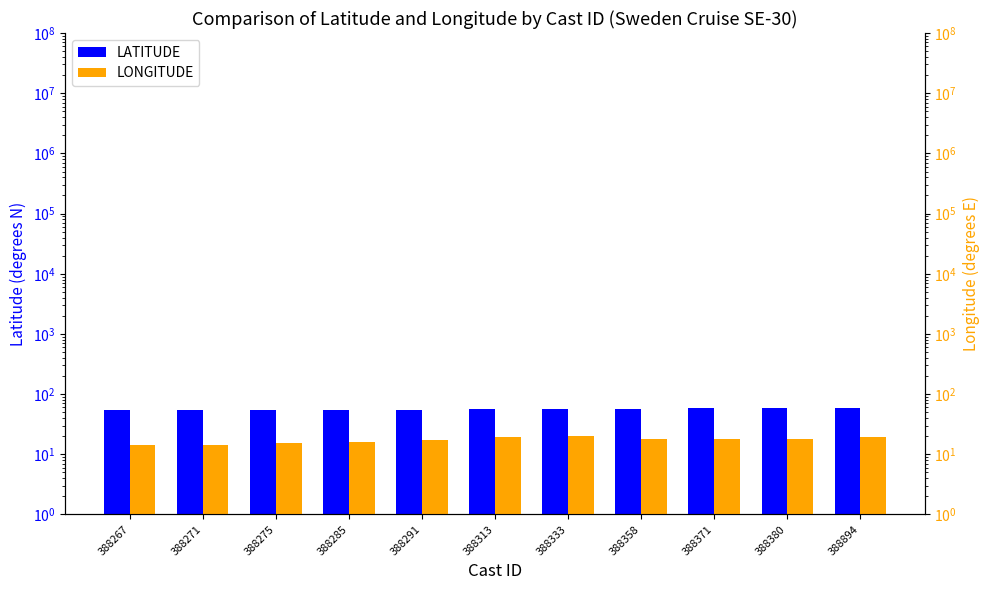

What is the difference between the maximum and second lowest values in the LONGITUDE series?

5.7